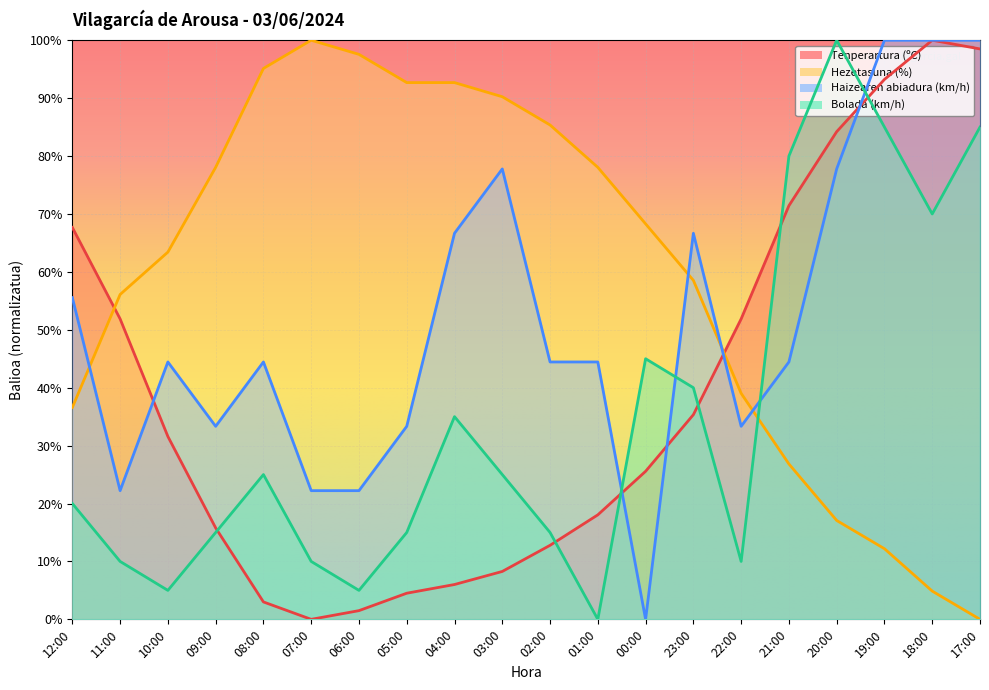

What is the spread (max minus min) of values at 22:00?

41.9